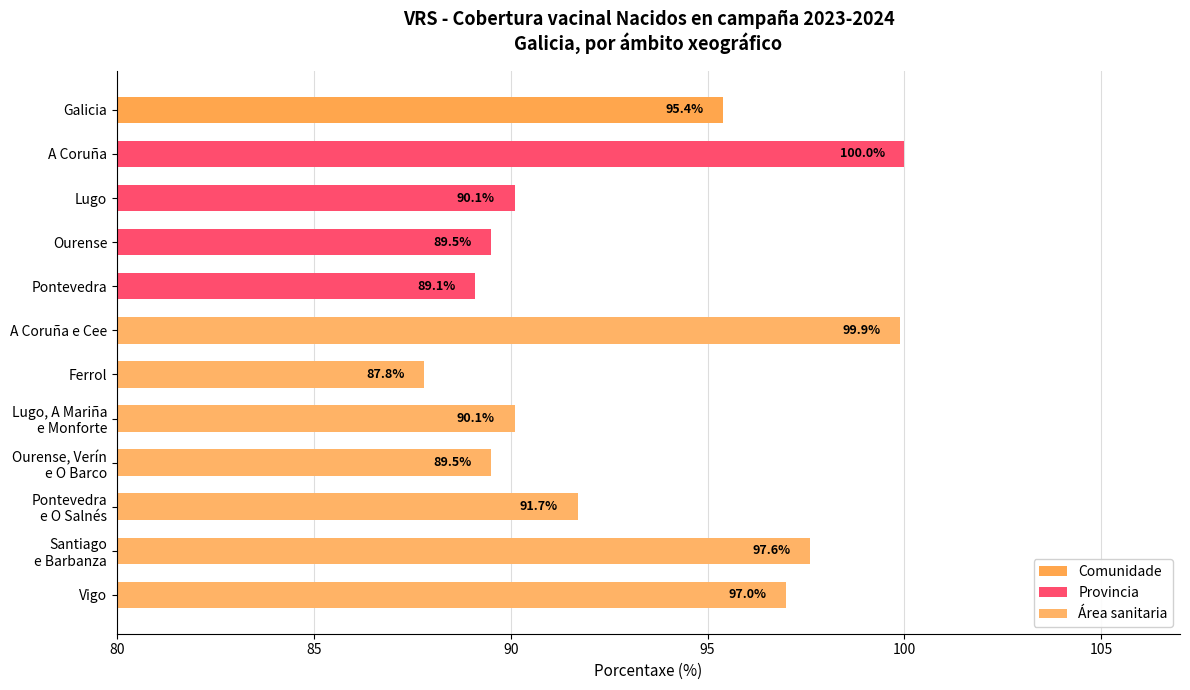

What is the sum of all values?

1117.7